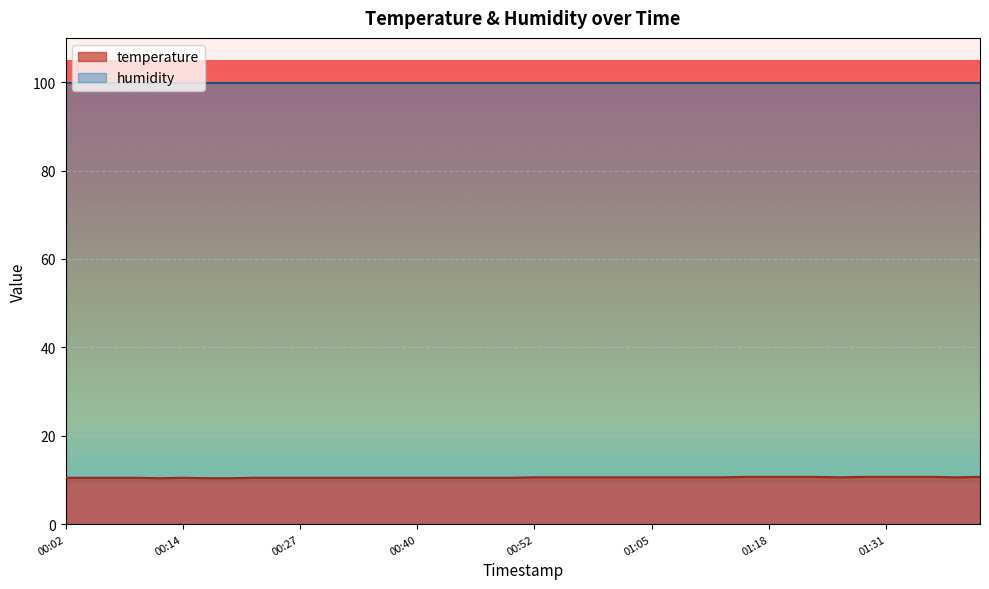

What is the label of the 18th point from the right?

00:57